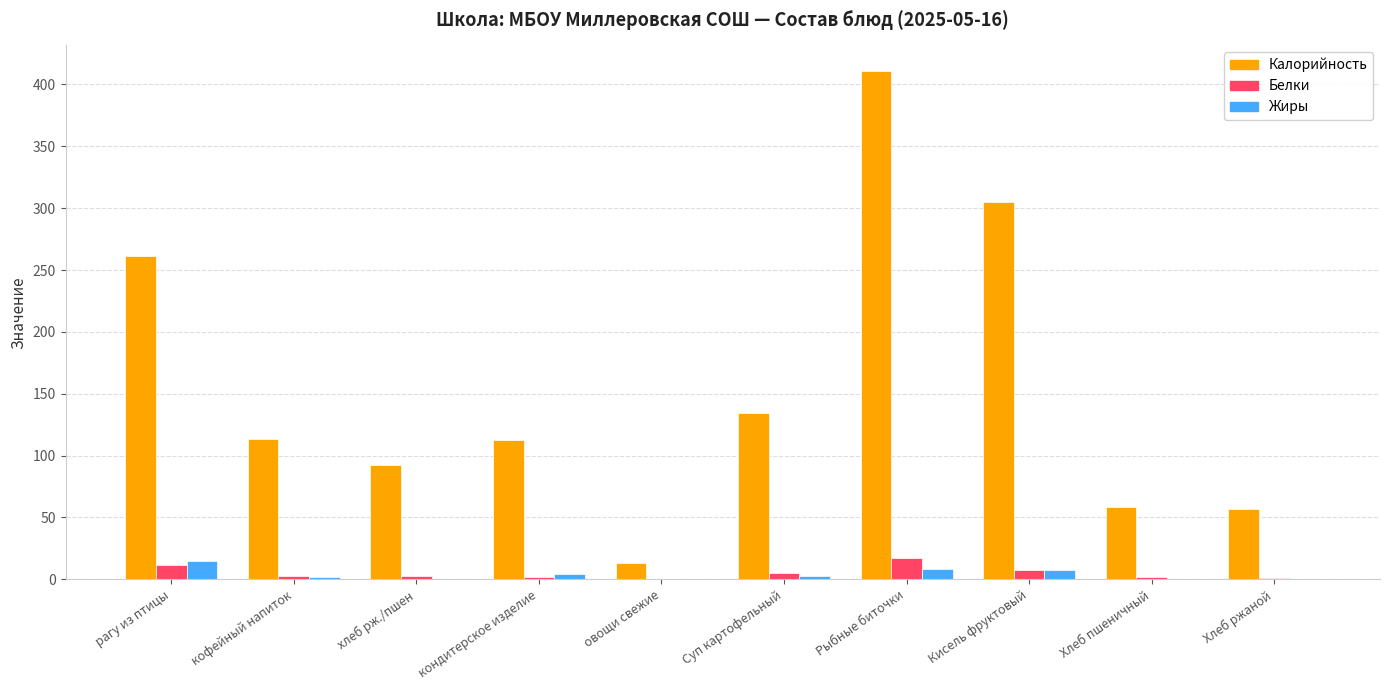

Which series has the largest range (max minus min)?

Калорийность